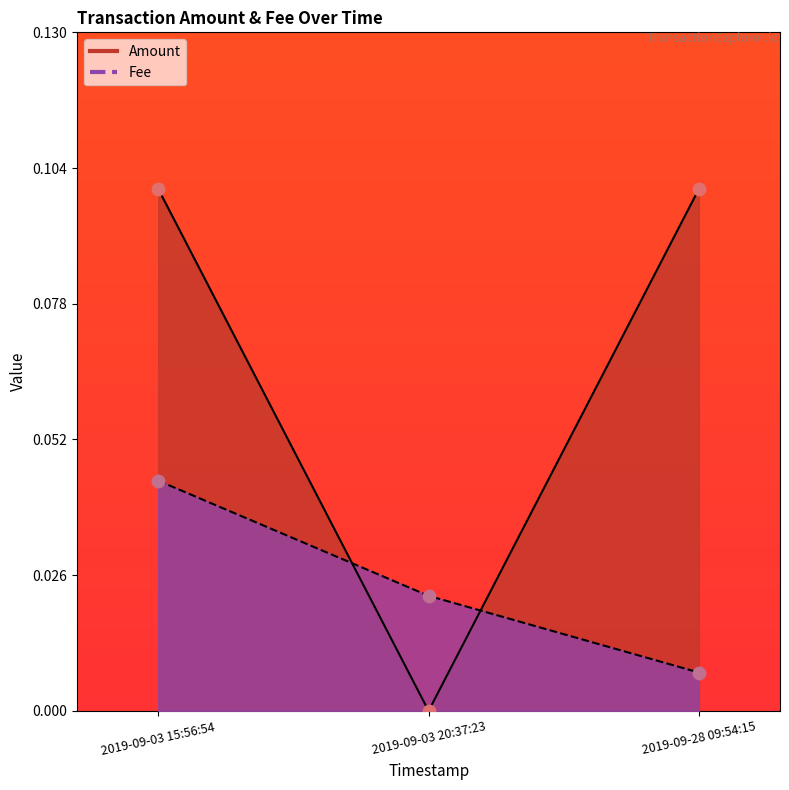

Which series has the largest total across all categories?

Amount